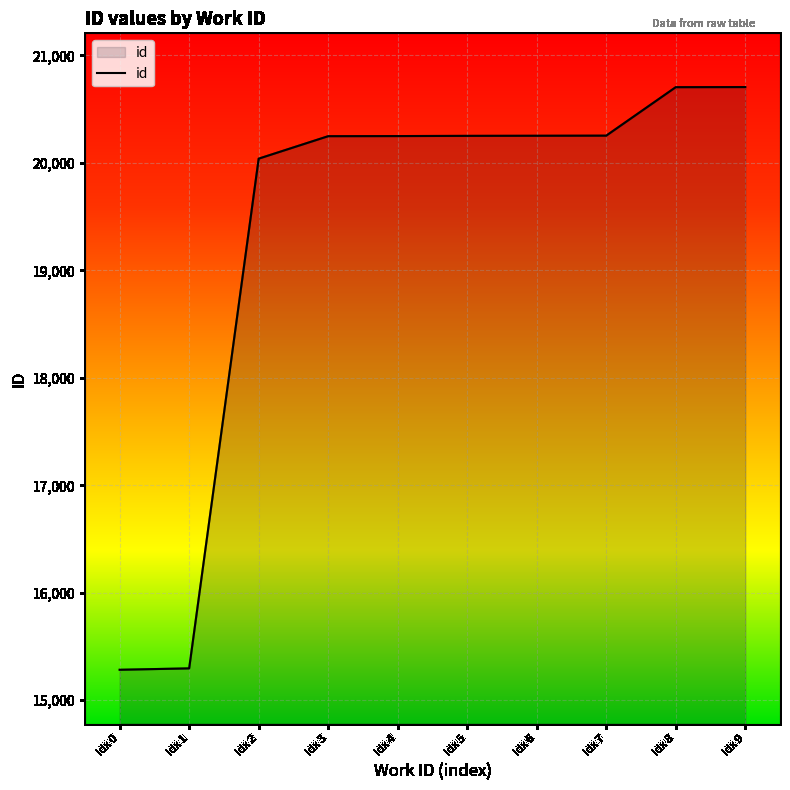

What is the change in value from idx 5 to idx 9?

+454